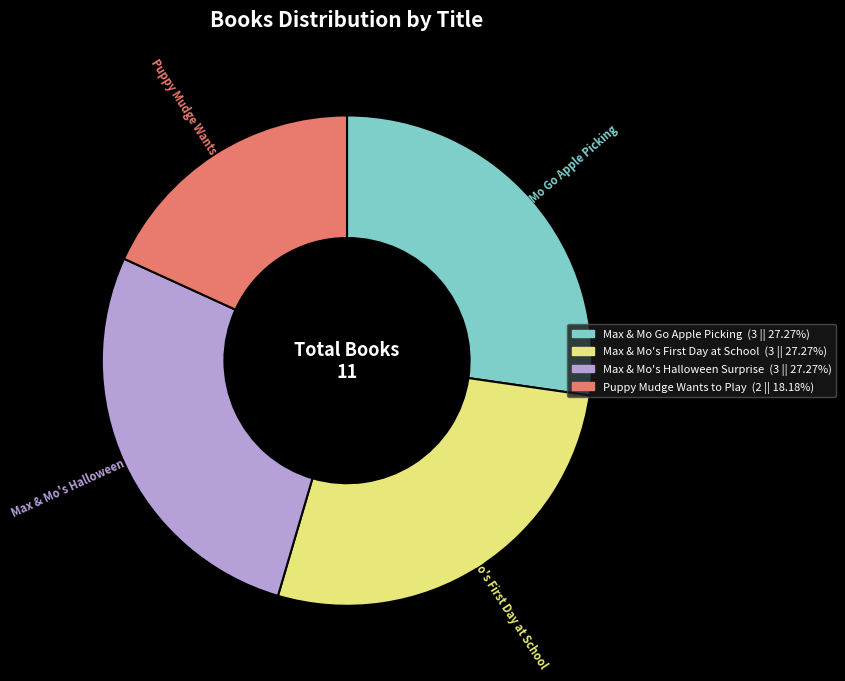

Is the sum of Max & Mo's Halloween Surprise and Puppy Mudge Wants to Play greater than half?

No